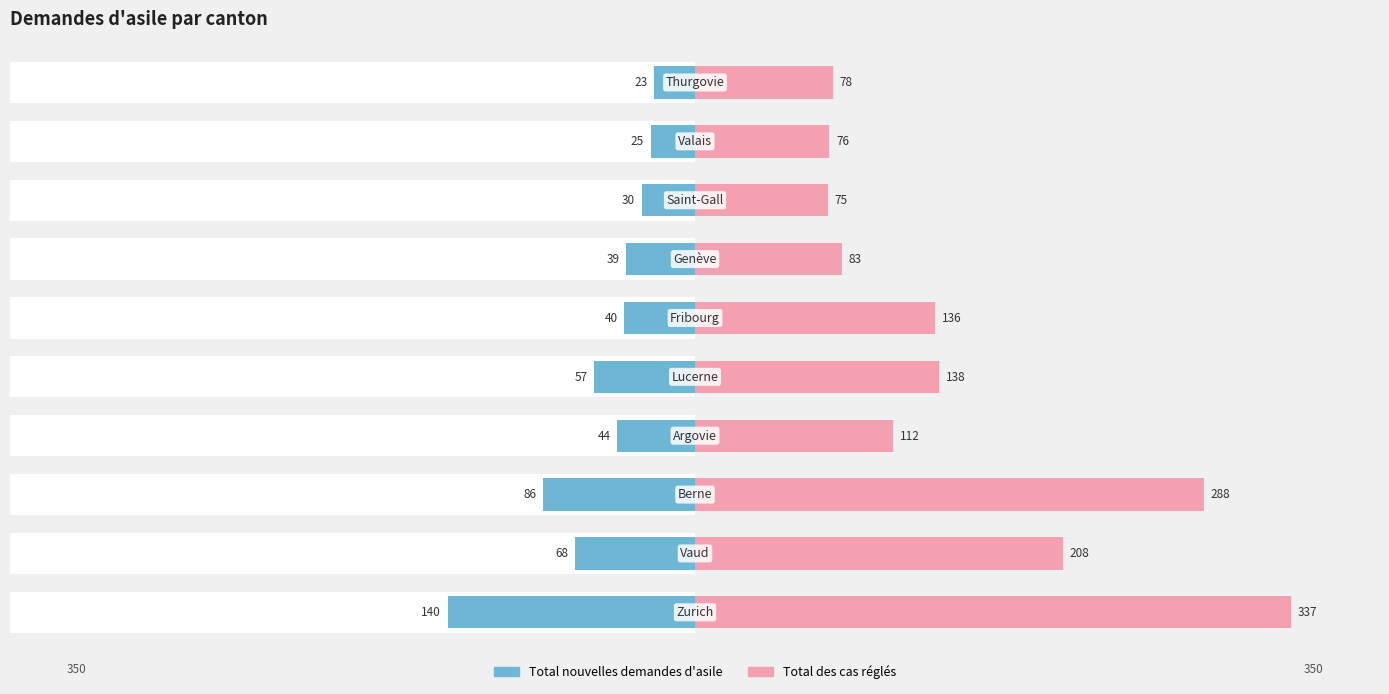

Which series has the largest range (max minus min)?

Total des cas réglés